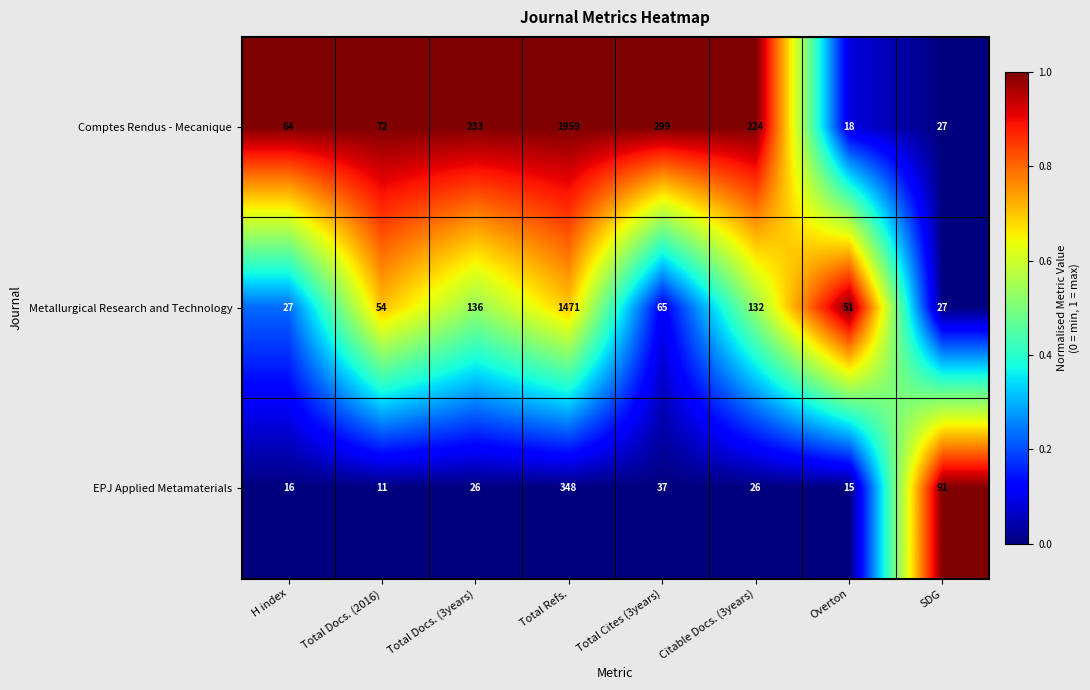

Which series has the largest range (max minus min)?

Comptes Rendus - Mecanique